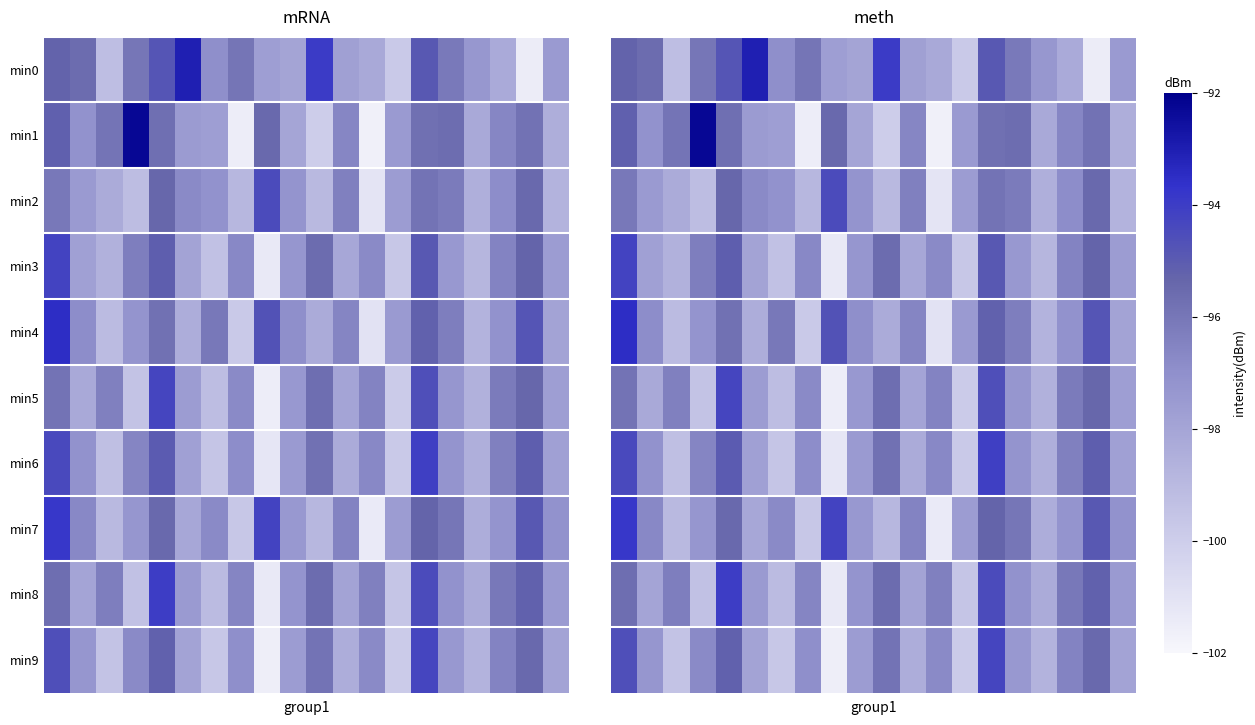

Count the number of data series in this chart.

10